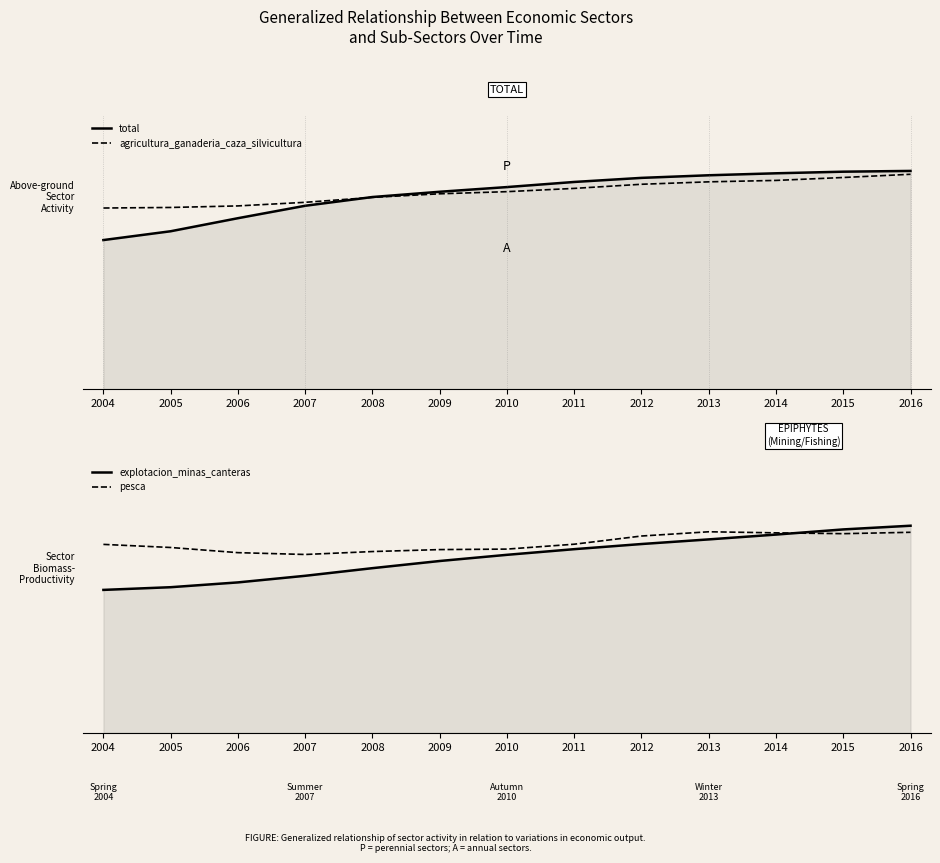

What is the difference between the second highest and second lowest values in the pesca series?

0.1